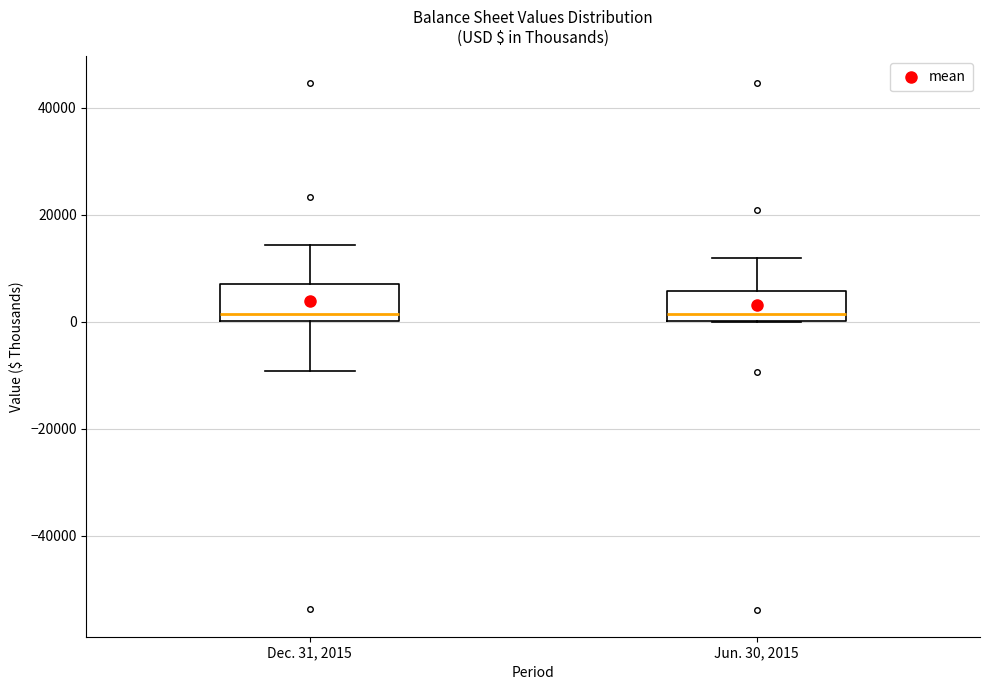

Reading left to right, read every box against the y-axis: the position of its median line, the range the box covers, and the ends of its whiskers. The values are not printed on the chart, so give them approximately, as read against the axis.

Dec. 31, 2015: median 2000, box 0 to 8000, whiskers -10000 to 14000
Jun. 30, 2015: median 2000, box 0 to 6000, whiskers 0 to 12000